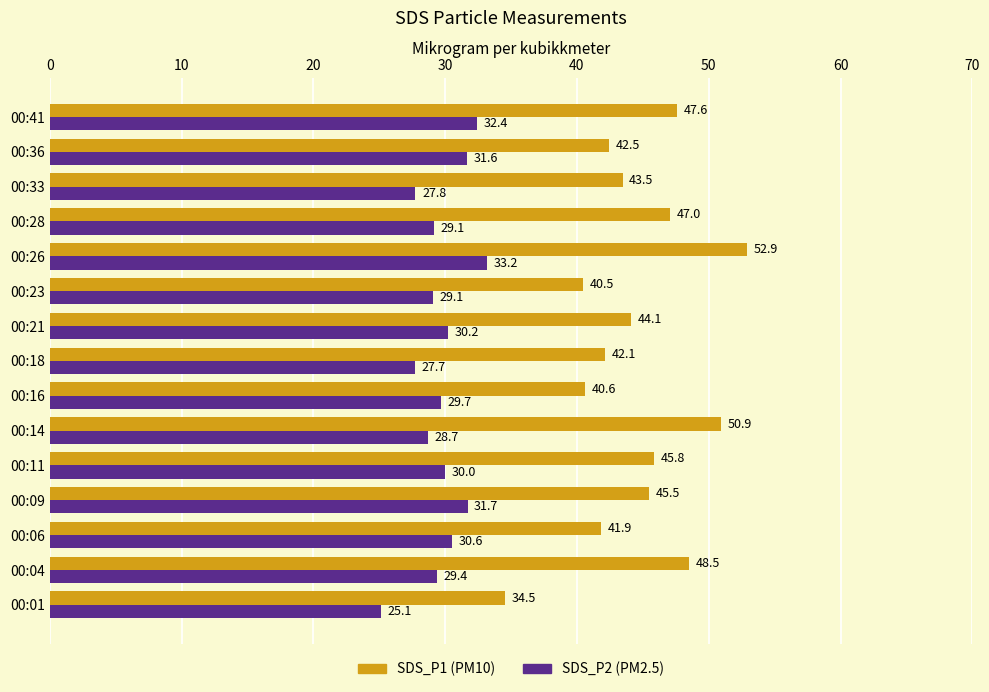

Rank the series at 00:18 from highest to lowest value.

SDS_P1 (PM10), SDS_P2 (PM2.5)